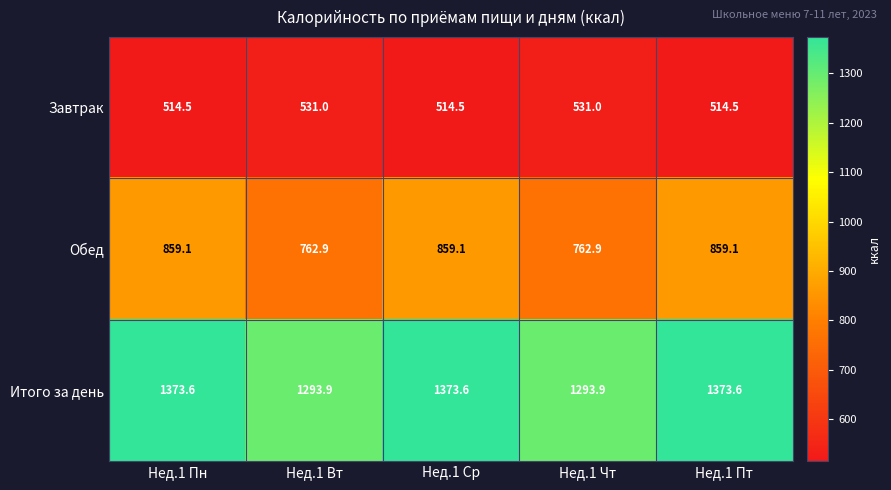

Which series has the largest total across all categories?

Итого за день